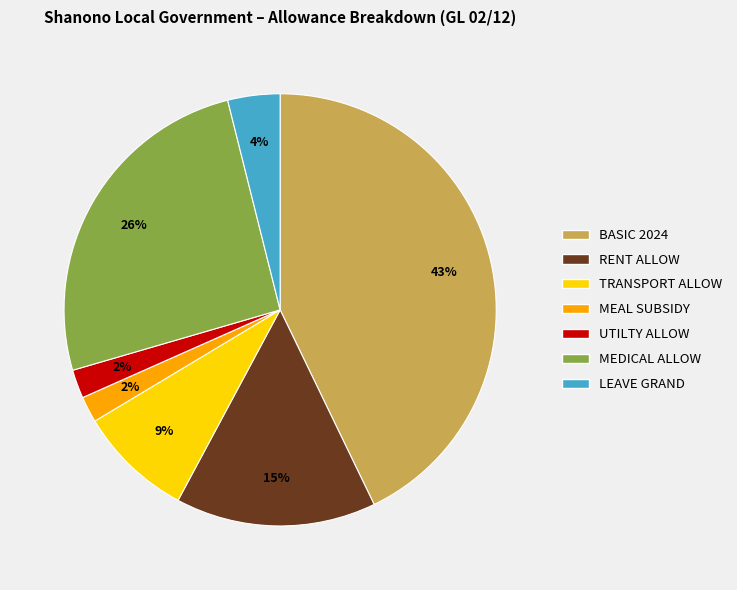

What is the ratio of the value at UTILTY ALLOW to the value at RENT ALLOW?

0.1